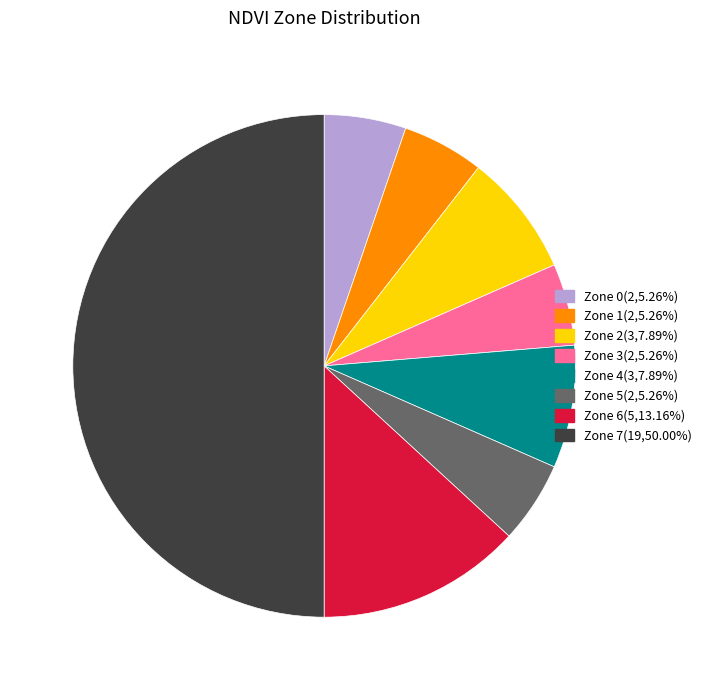

Do Zone 5 and Zone 4 together represent more than half of the pie?

No